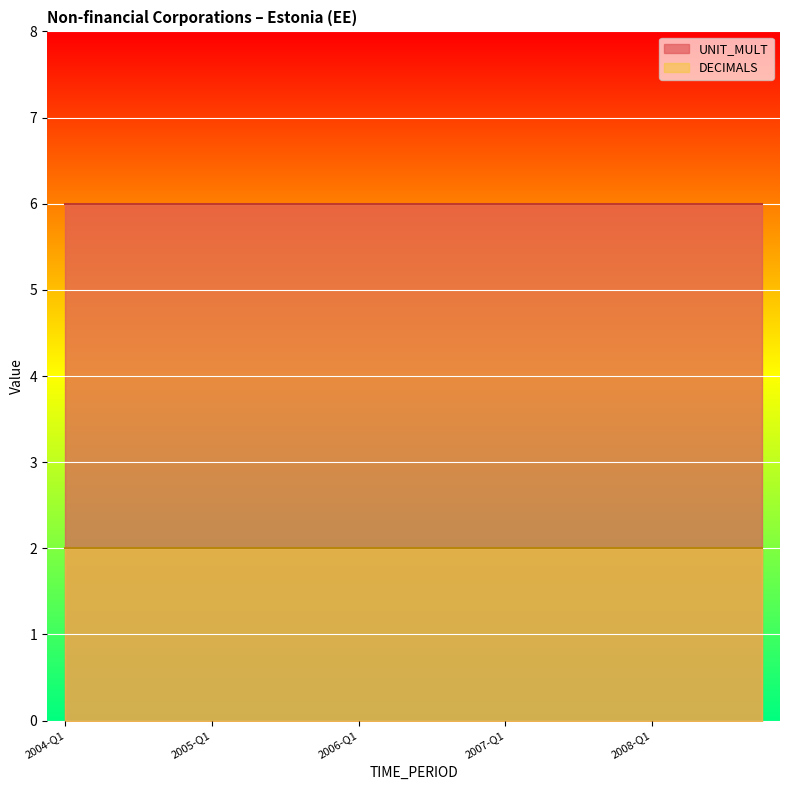

Which series has the largest range (max minus min)?

DECIMALS